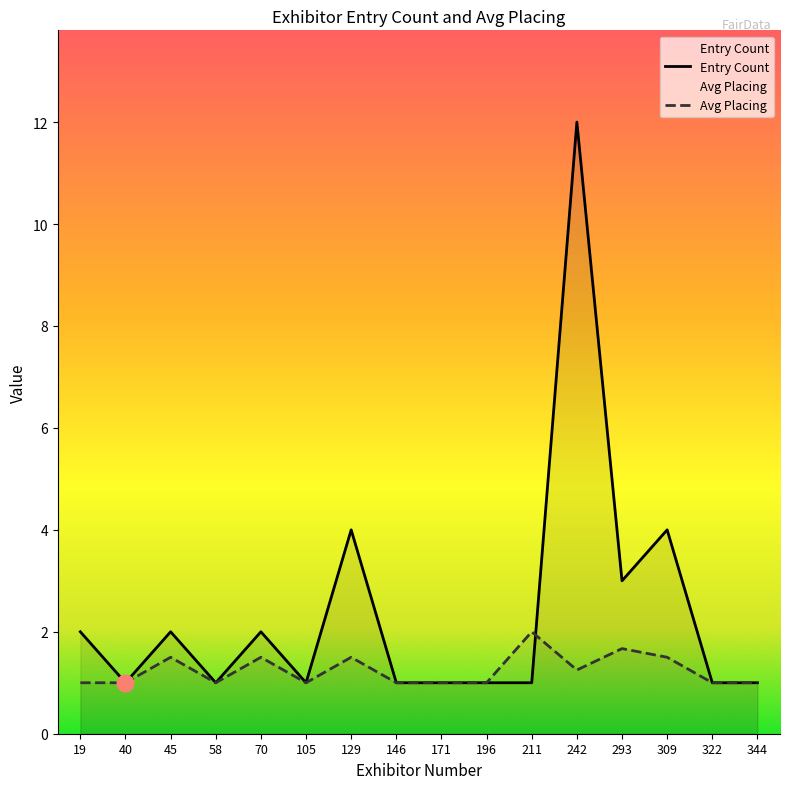

What is the difference between the second highest and second lowest values in the Avg Placing series?

0.7